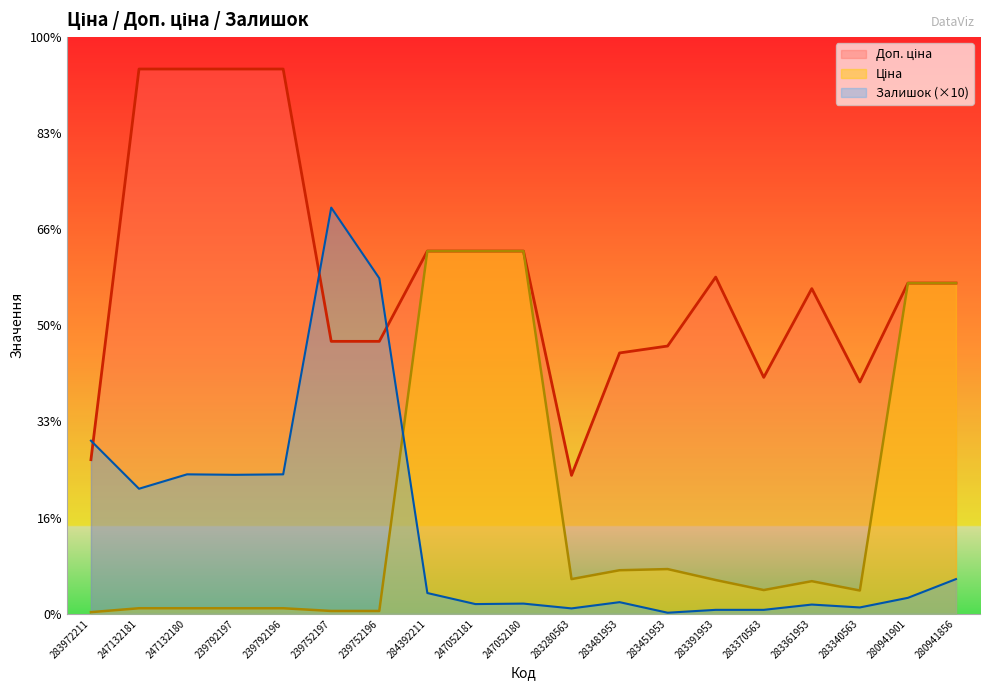

What is the sum of all Ціна values?

41898.4